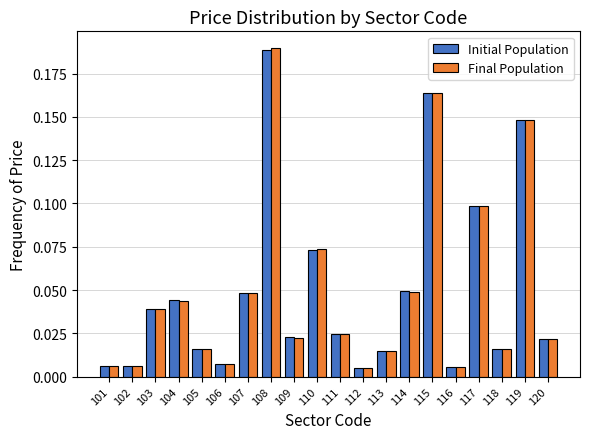

Is it true that Initial Population equals 0.2 at 119?

False